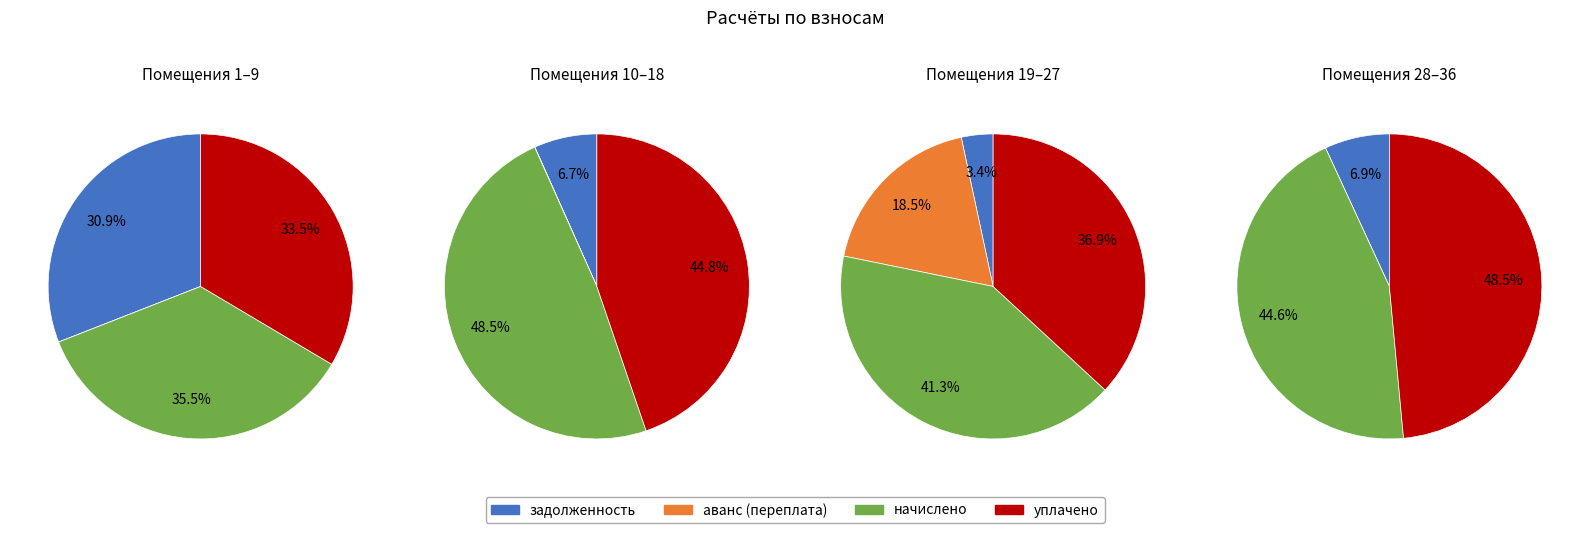

What percentage is the 20 slice, to the nearest percent?

3%